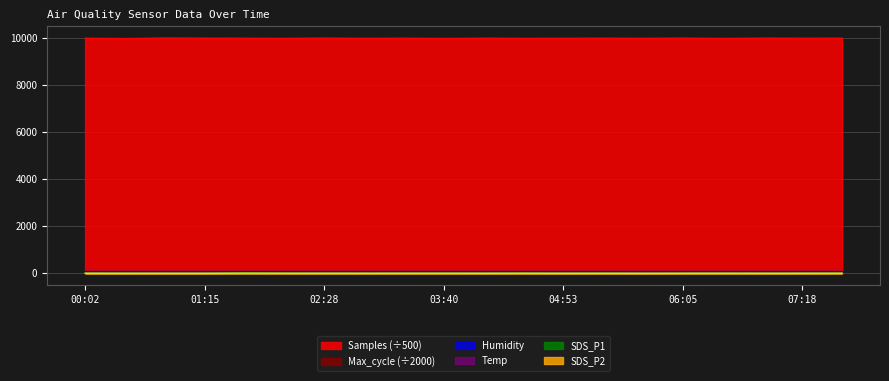

Reading right to left, list all the values displayed in this chart.

Samples: 10003.0	10001.8	10005.0	9995.2	10006.2	9999.2	10003.6	10000.8	9997.4	10004.2	9994.6	10002.8	9998.2	10006.4	9997.0	10002.1	10003.9	10010.0	9989.7	10002.2
Max_cycle: 10.2	10.2	10.2	10.2	10.3	10.2	10.2	10.2	10.2	10.2	10.2	10.2	10.2	10.3	10.2	10.2	10.3	10.2	10.2	10.2
SDS_P1: 5.3	3.6	2.7	3.6	2.9	1.3	5.2	2.6	6.1	3.1	5.0	4.1	2.7	3.6	5.2	9.5	1.5	1.9	3.9	4.0
SDS_P2: 3.1	2.5	2.5	3.0	2.7	1.2	2.0	1.5	2.9	2.3	2.6	2.8	2.5	3.0	3.0	4.5	1.4	1.8	1.5	2.7
Temp: 9.8	10.0	9.9	9.7	9.8	10.0	9.9	9.8	9.7	9.9	9.8	9.7	10.0	9.9	9.8	10.0	9.9	9.8	9.7	9.7